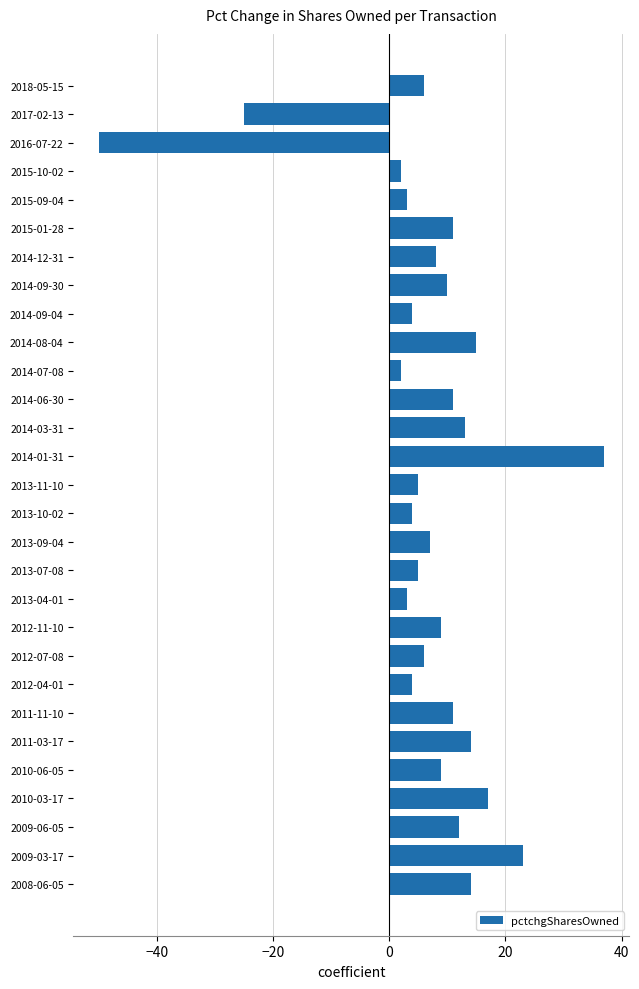

Reading top to bottom, what are all the values shown in this chart?

2018-05-15=6	2017-02-13=-25	2016-07-22=-50	2015-10-02=2	2015-09-04=3	2015-01-28=11	2014-12-31=8	2014-09-30=10	2014-09-04=4	2014-08-04=15	2014-07-08=2	2014-06-30=11	2014-03-31=13	2014-01-31=37	2013-11-10=5	2013-10-02=4	2013-09-04=7	2013-07-08=5	2013-04-01=3	2012-11-10=9	2012-07-08=6	2012-04-01=4	2011-11-10=11	2011-03-17=14	2010-06-05=9	2010-03-17=17	2009-06-05=12	2009-03-17=23	2008-06-05=14